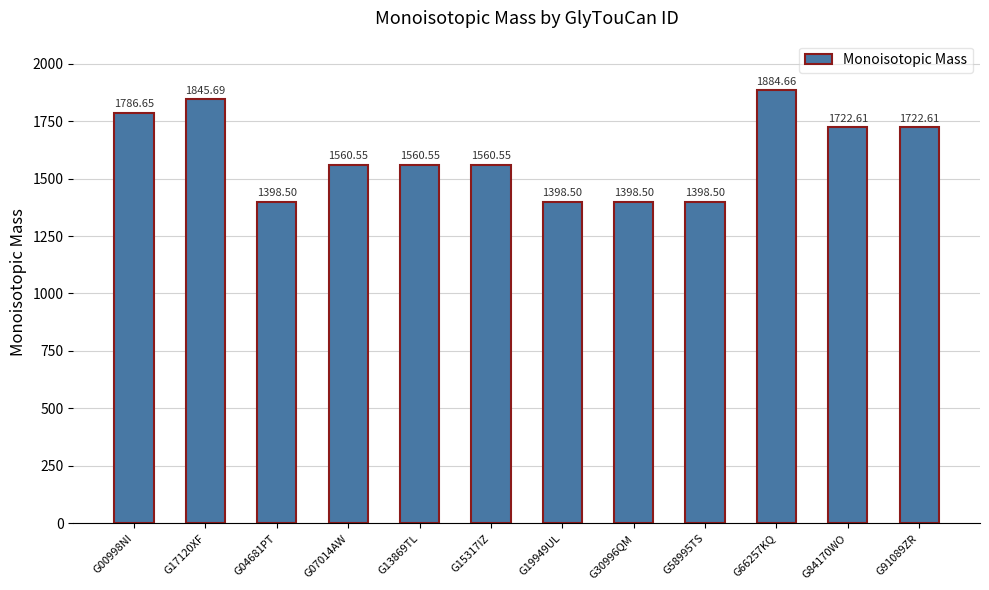

What is the label of the 3rd bar from the right?

G66257KQ